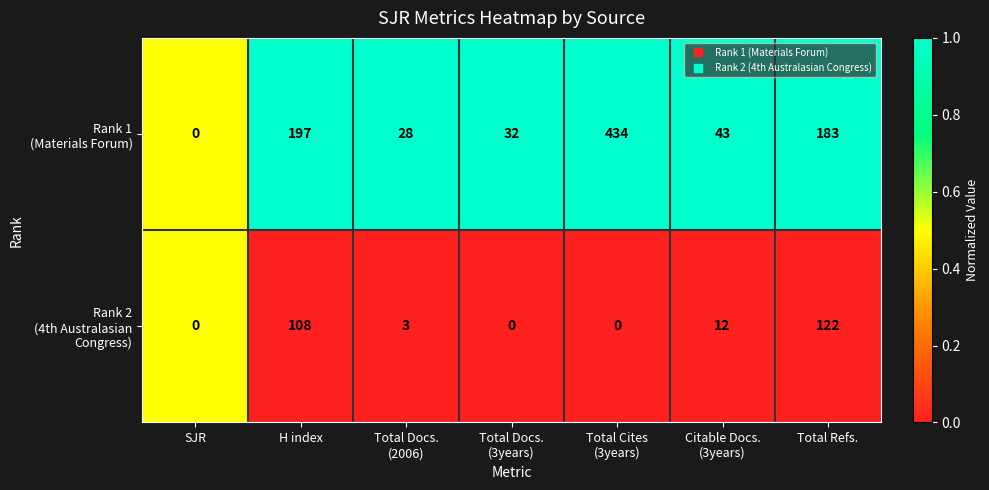

What is the total value across all series at H index?

305